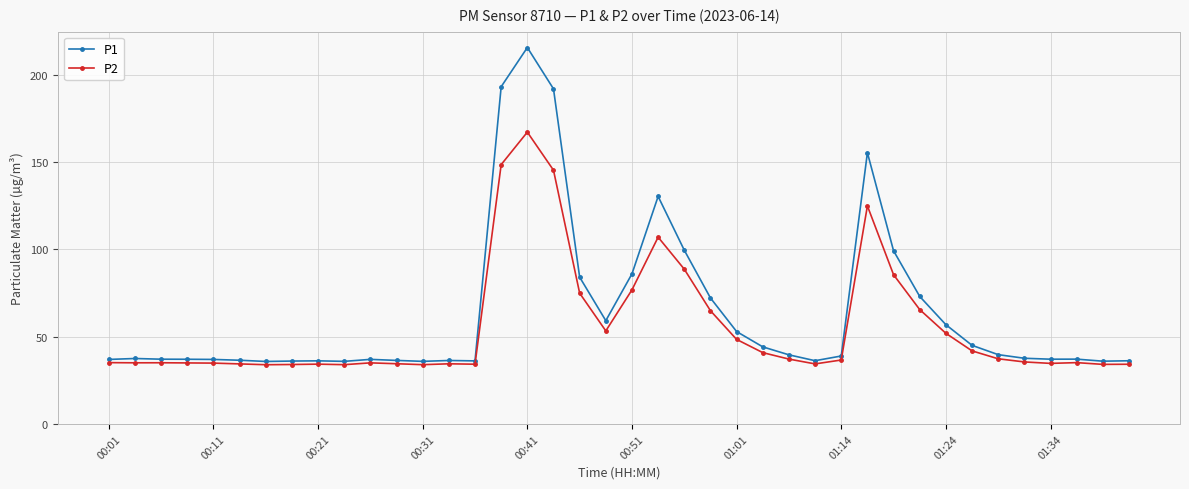

What is the difference between the maximum and second lowest values in the P1 series?

179.7